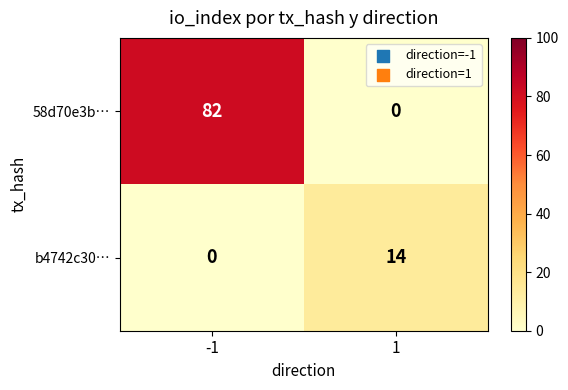

Is the value of b4742c30… at 1 greater than the value of 58d70e3b… at -1?

No